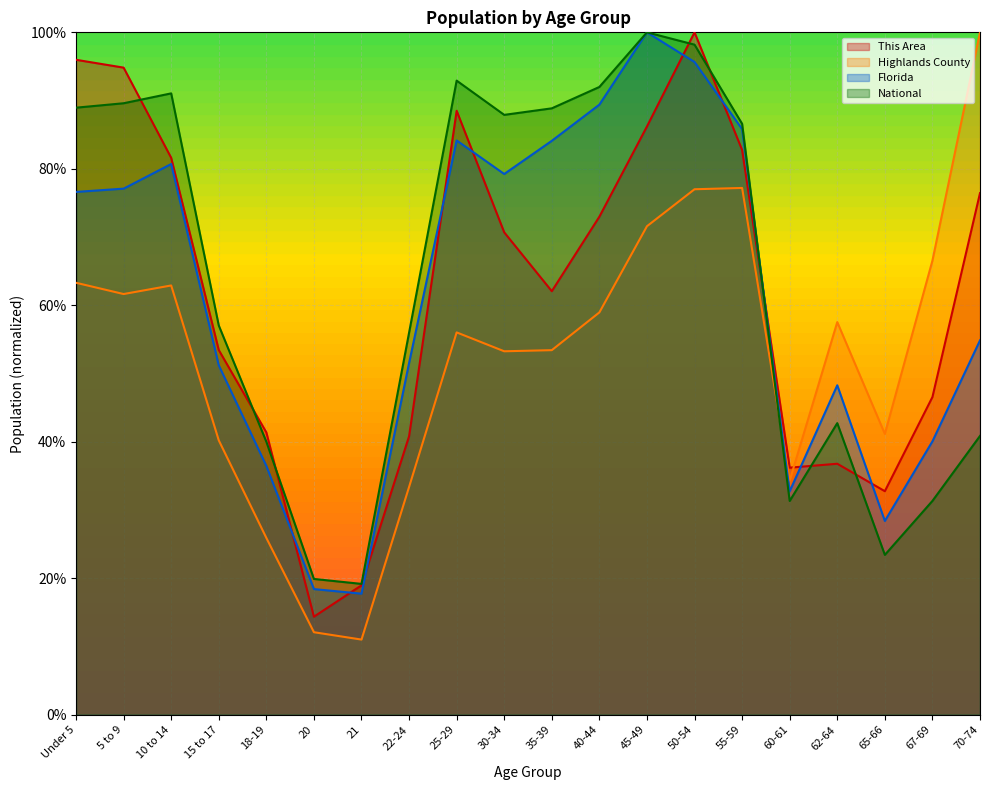

True or false: Florida has a value of 0.8 at 10 to 14.

True